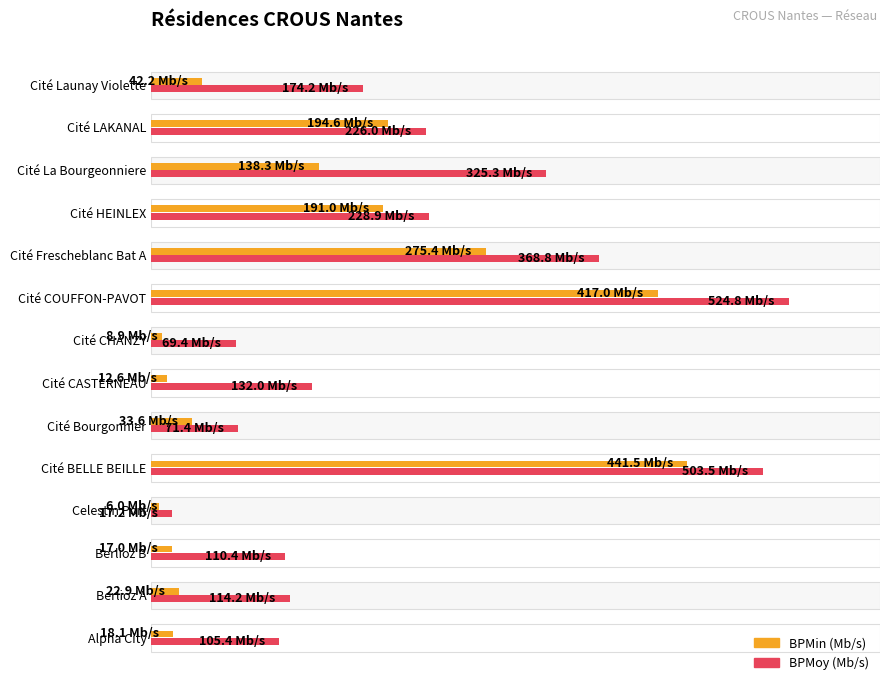

What are all the series names shown in the legend?

BPMin (Mb/s), BPMoy (Mb/s)